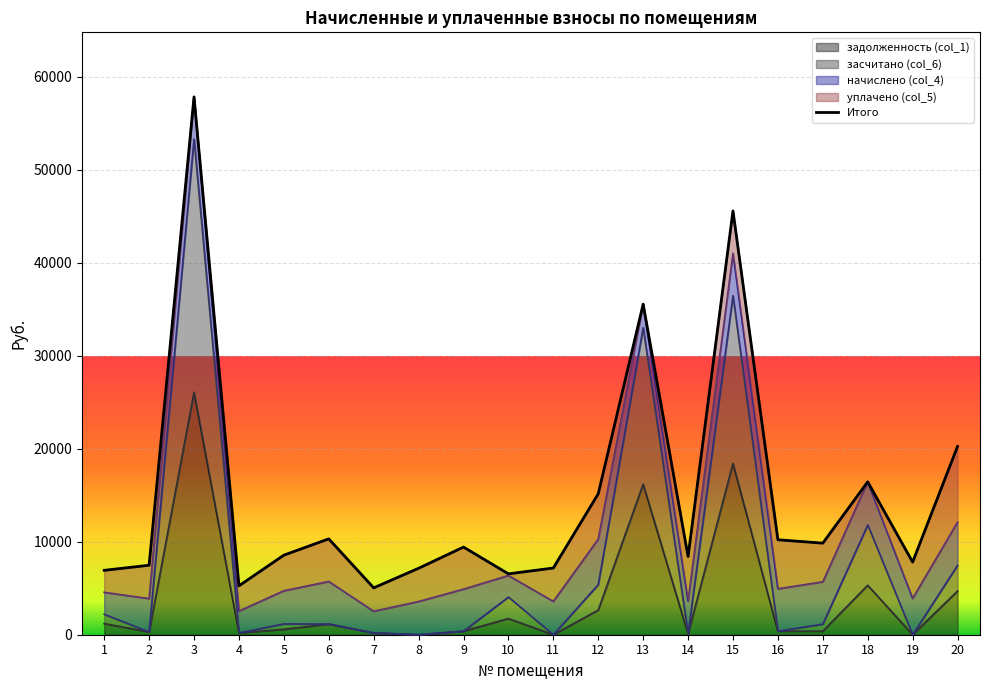

Where is the first local minimum?

4